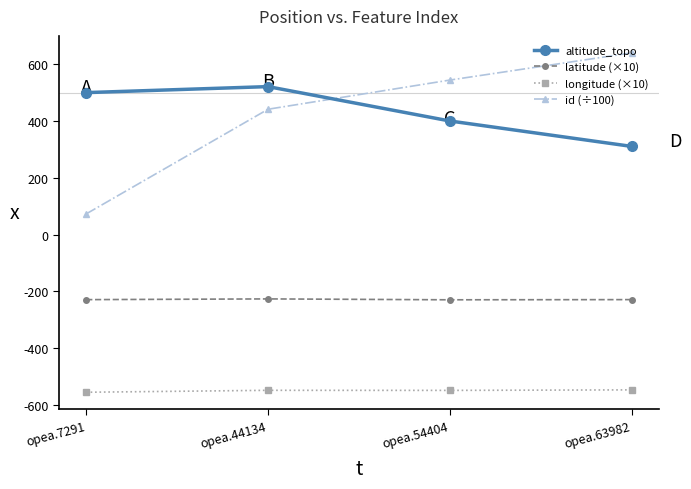

What is the sum of all altitude_topo values?

1731.4